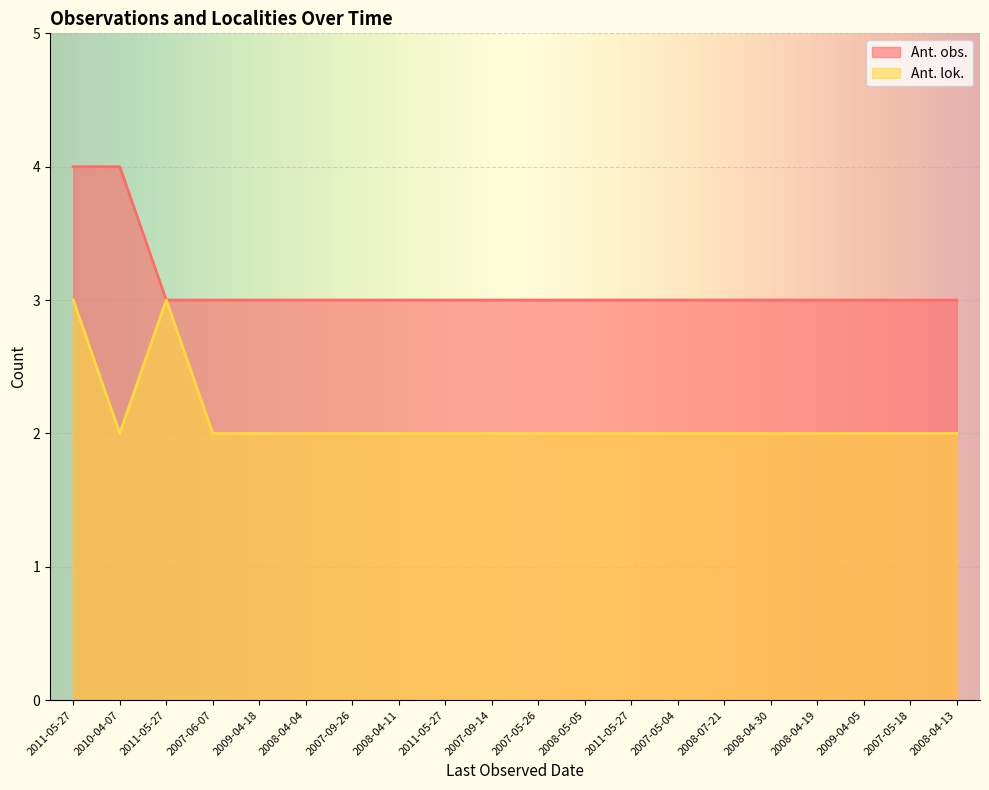

At which category does Ant. lok. reach its first local peak?

2011-05-27